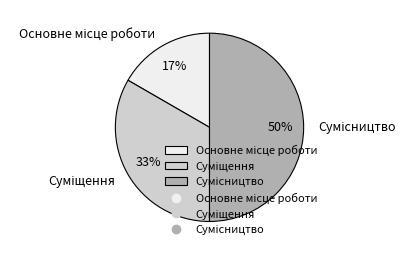

To the nearest percent, what is the average slice percentage?

33%